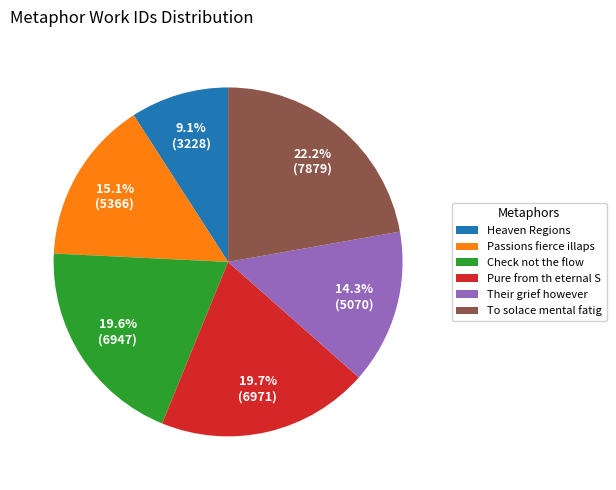

Approximately how many times larger is the value at Check not the flow compared to Passions fierce illaps?

1.3